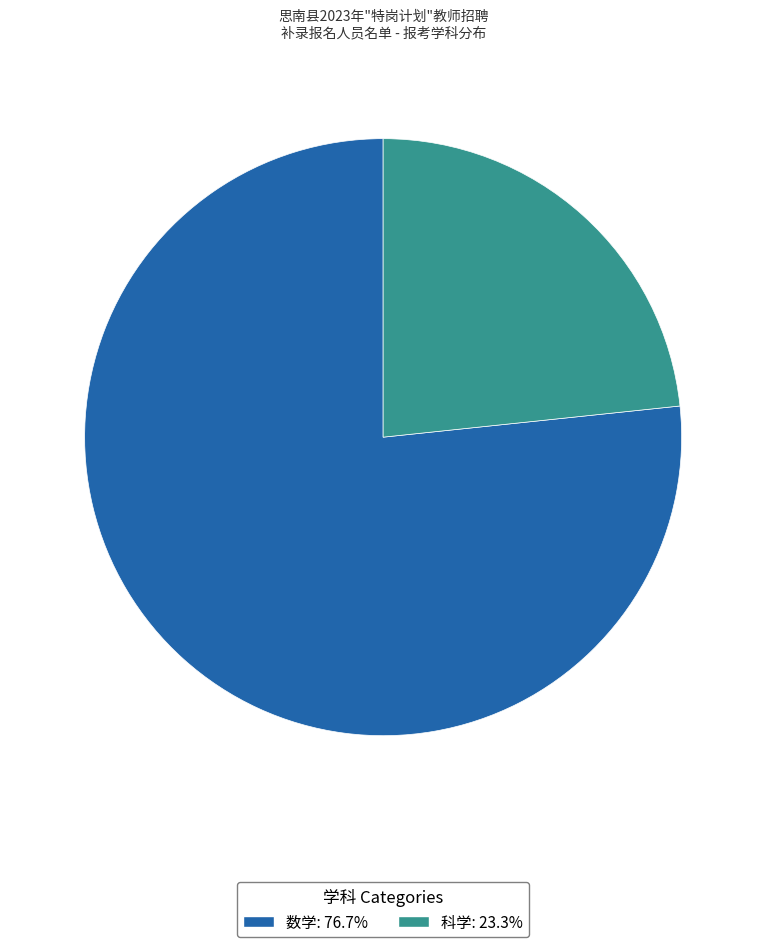

Rank the categories by value from highest to lowest.

数学, 科学